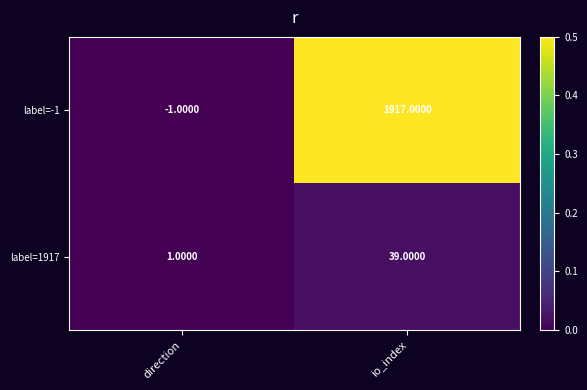

List the series in order of their overall mean, lowest first.

label=1917, label=-1